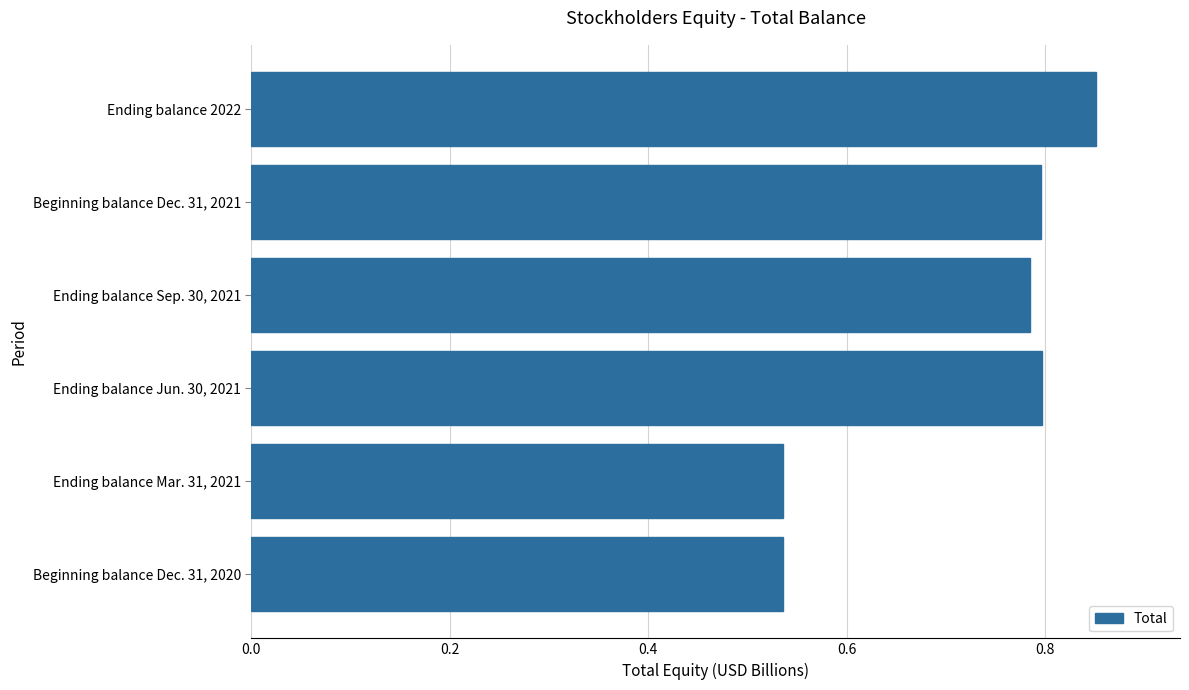

The value at Ending balance Jun. 30, 2021 is 0.8. True or false?

True